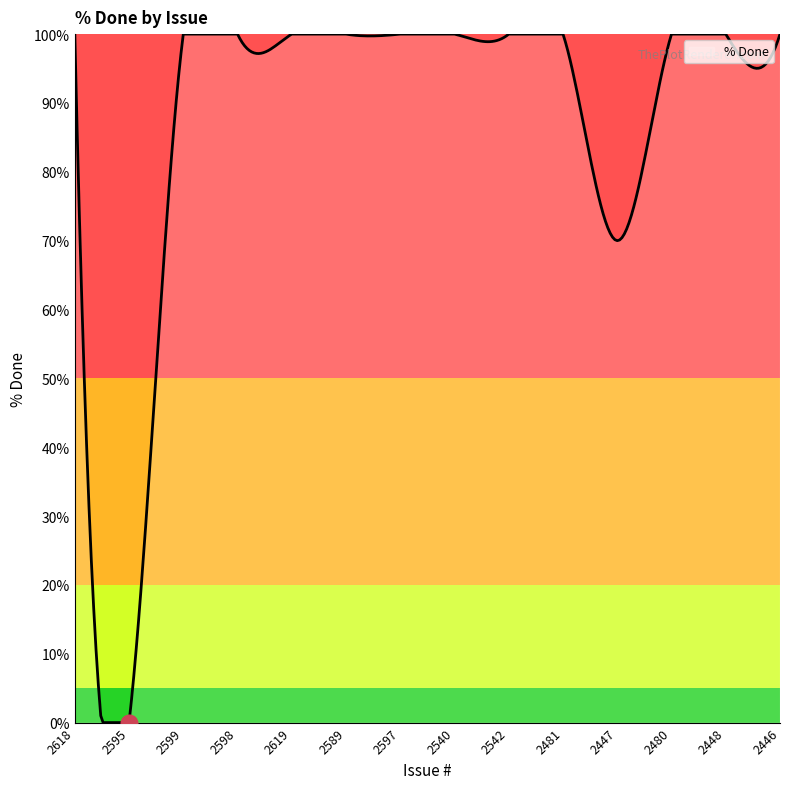

What is the difference between the maximum and minimum values?

100.0